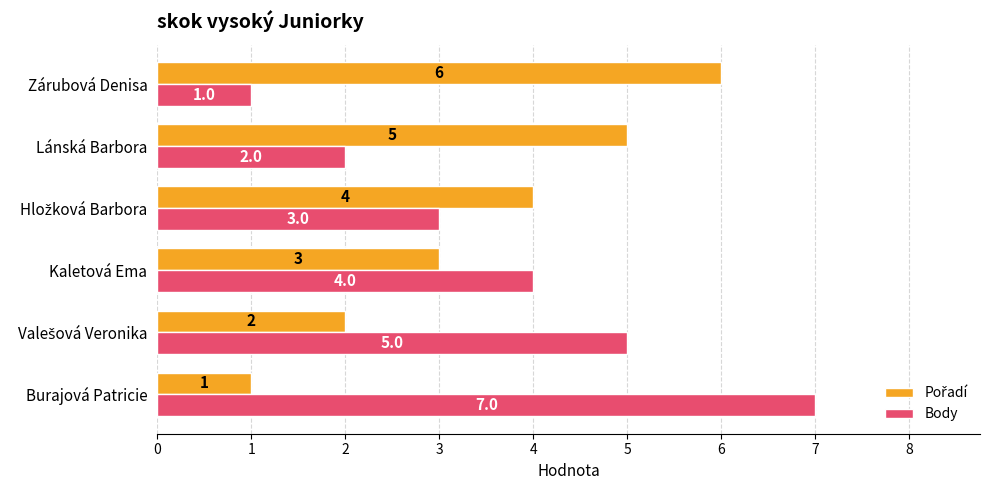

What is the greatest value displayed?

7